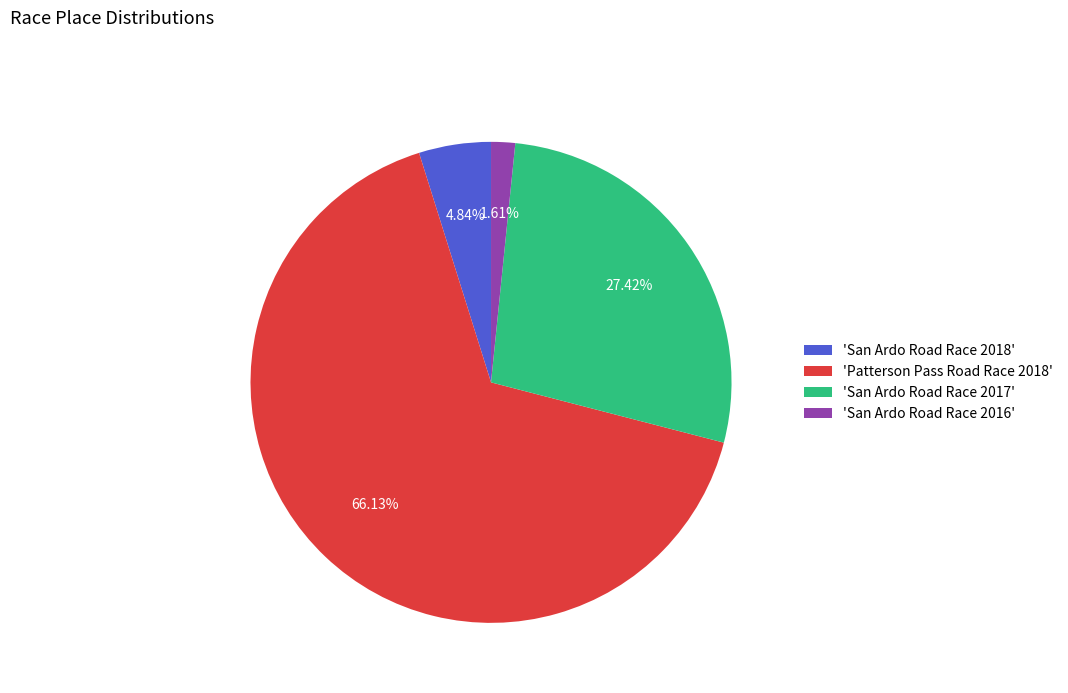

Rank the categories by value from highest to lowest.

'Patterson Pass Road Race 2018', 'San Ardo Road Race 2017', 'San Ardo Road Race 2018', 'San Ardo Road Race 2016'